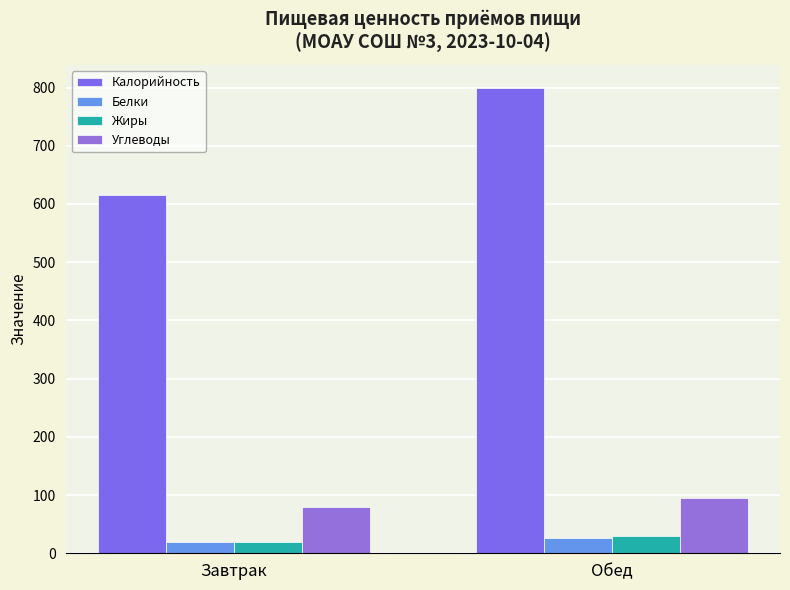

Reading left to right, transcribe all the data shown in this chart.

Калорийность: Завтрак=614.7	Обед=798.5
Белки: Завтрак=20.1	Обед=26.8
Жиры: Завтрак=19.8	Обед=30.1
Углеводы: Завтрак=80.1	Обед=94.5